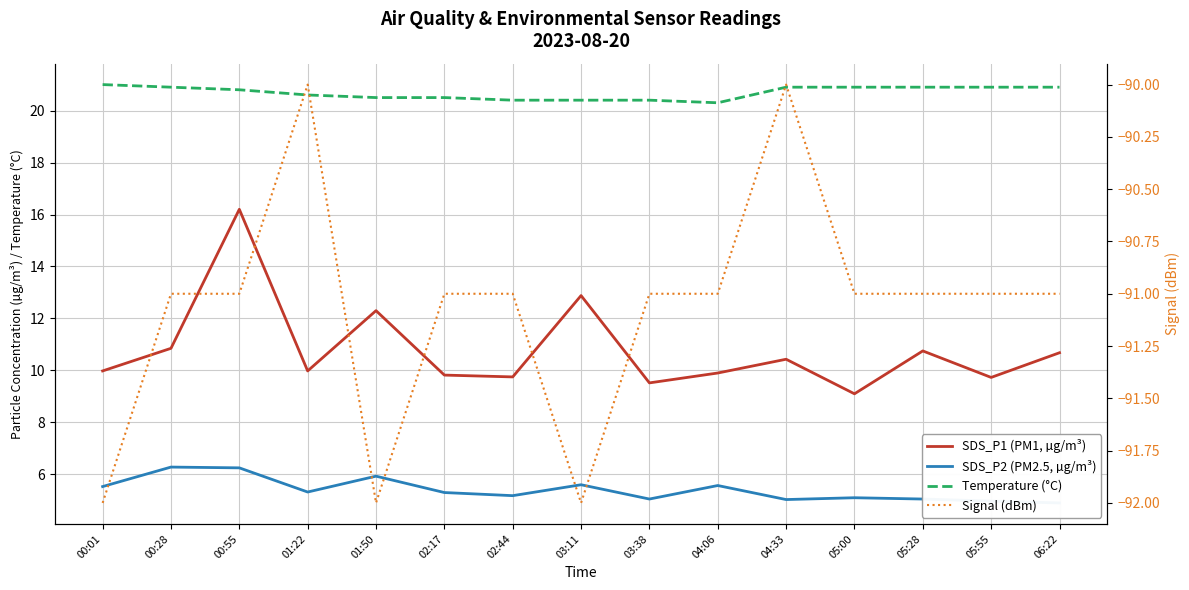

Is it true that SDS_P1 (PM1, µg/m³) equals 10.0 at 00:01?

True